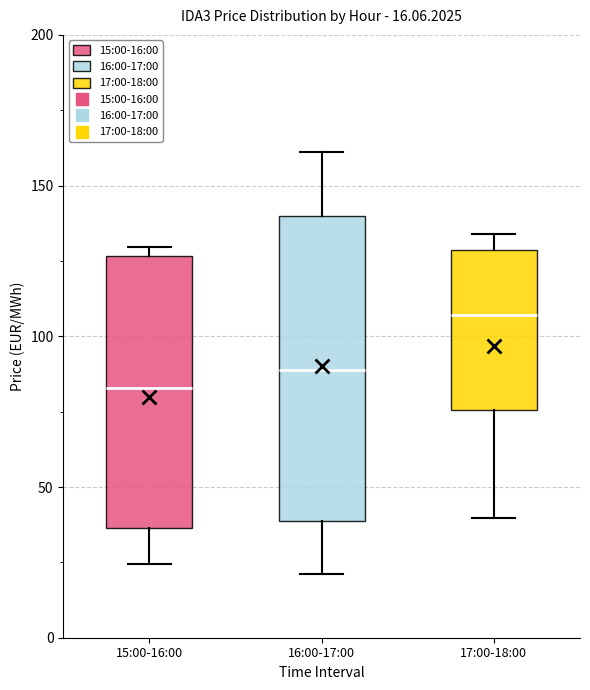

Which box's median line is the lowest?

15:00-16:00